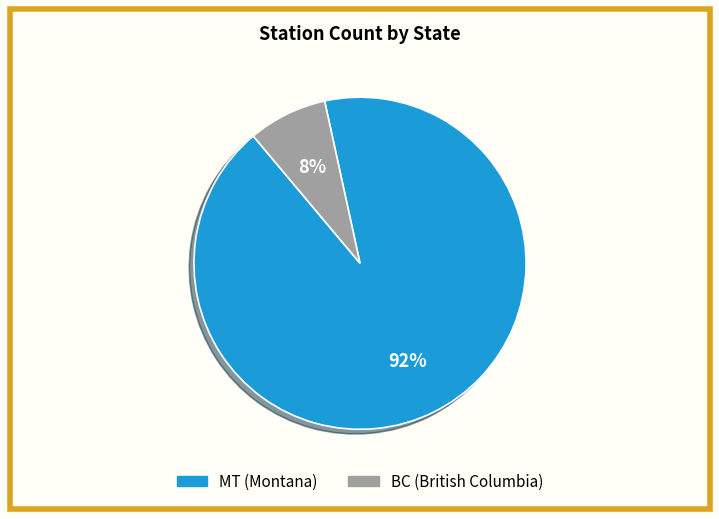

To the nearest percent, what is the combined percentage of BC and MT?

100%